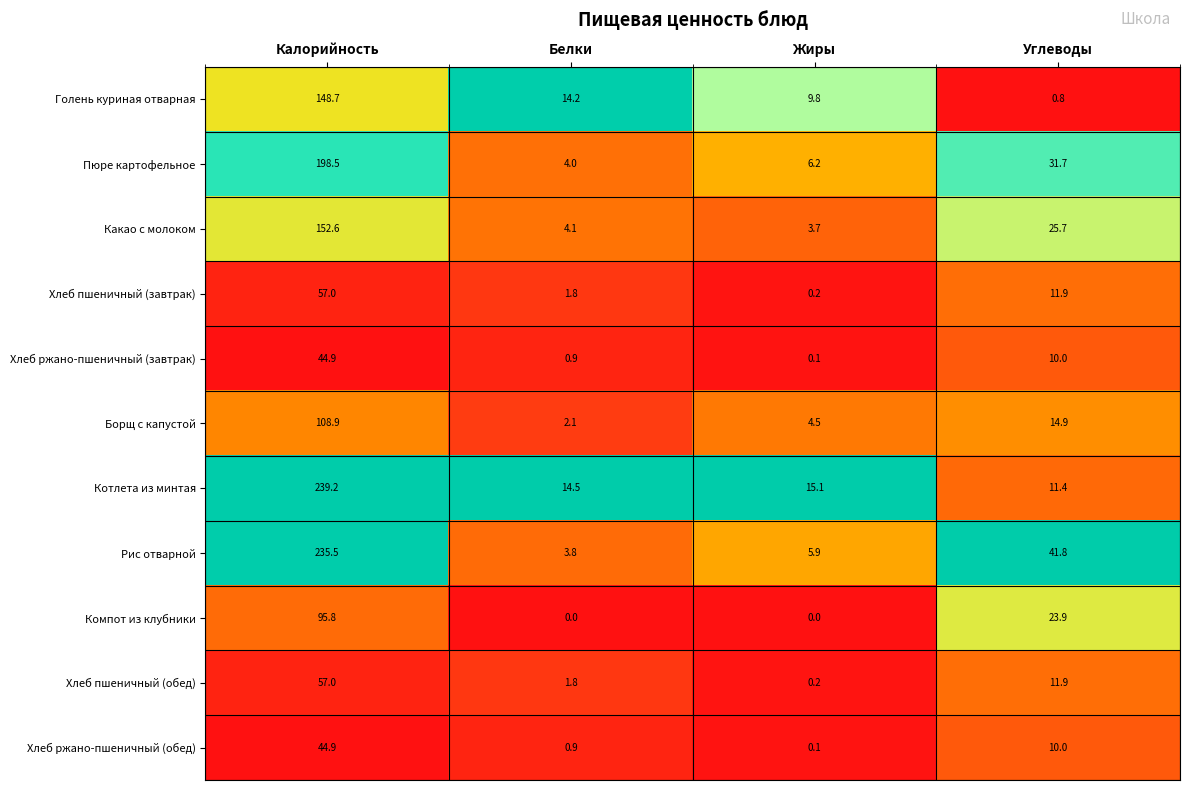

What is the total value across all series at Калорийность?

1383.0